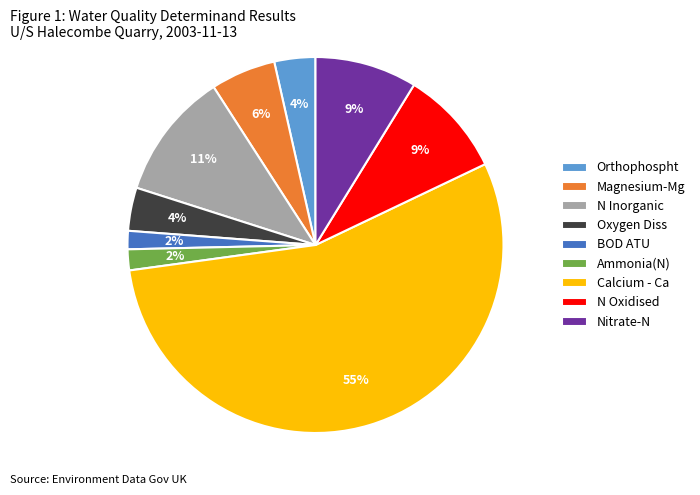

Which category has the biggest portion of the pie?

Calcium - Ca